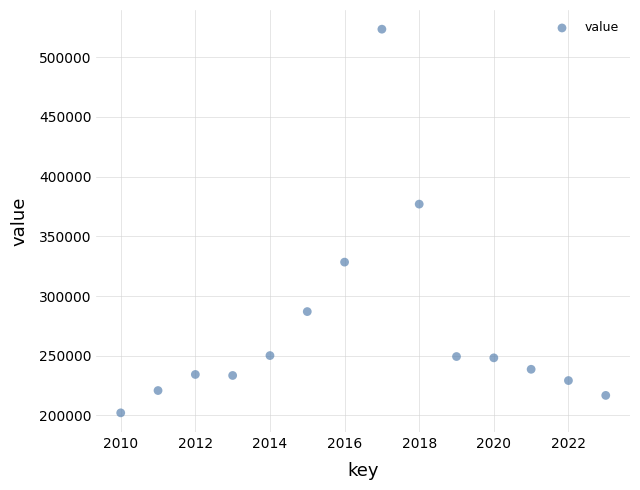

What Y value in the scatter plot is closest to 362796?

376946